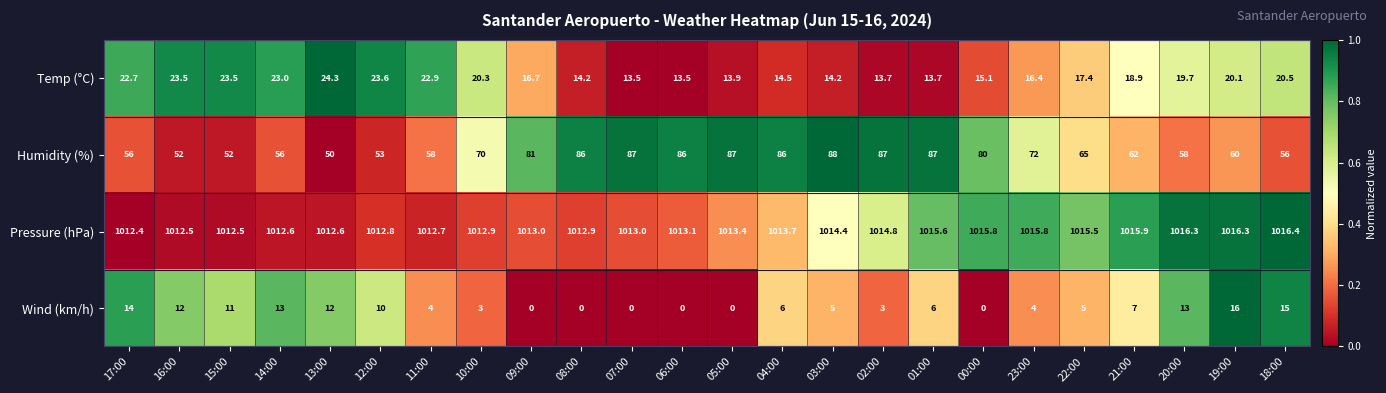

Between 17:00 and 20:00, which series saw the biggest shift?

Pressure (hPa)